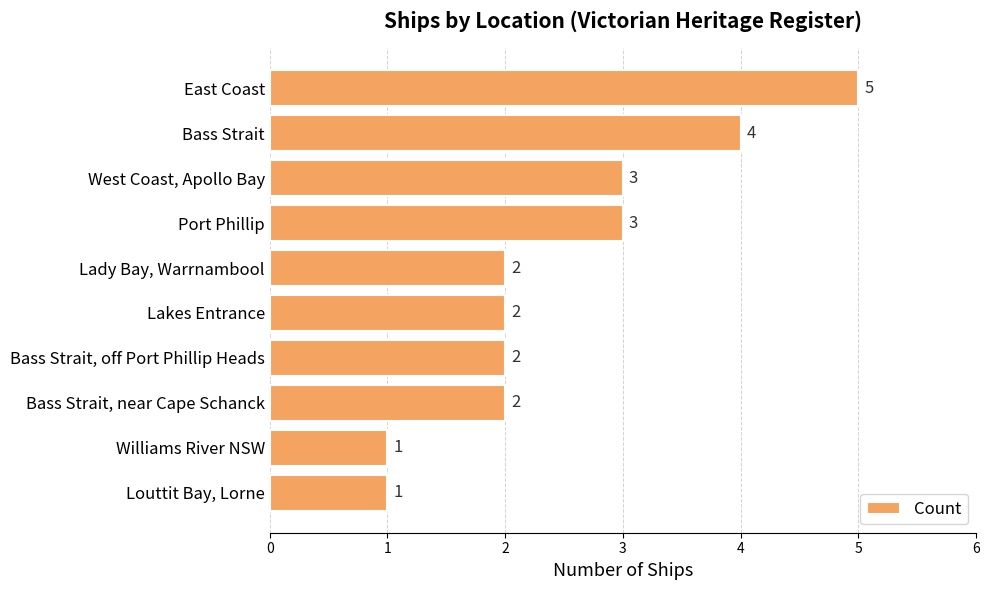

What is the smallest value displayed?

1